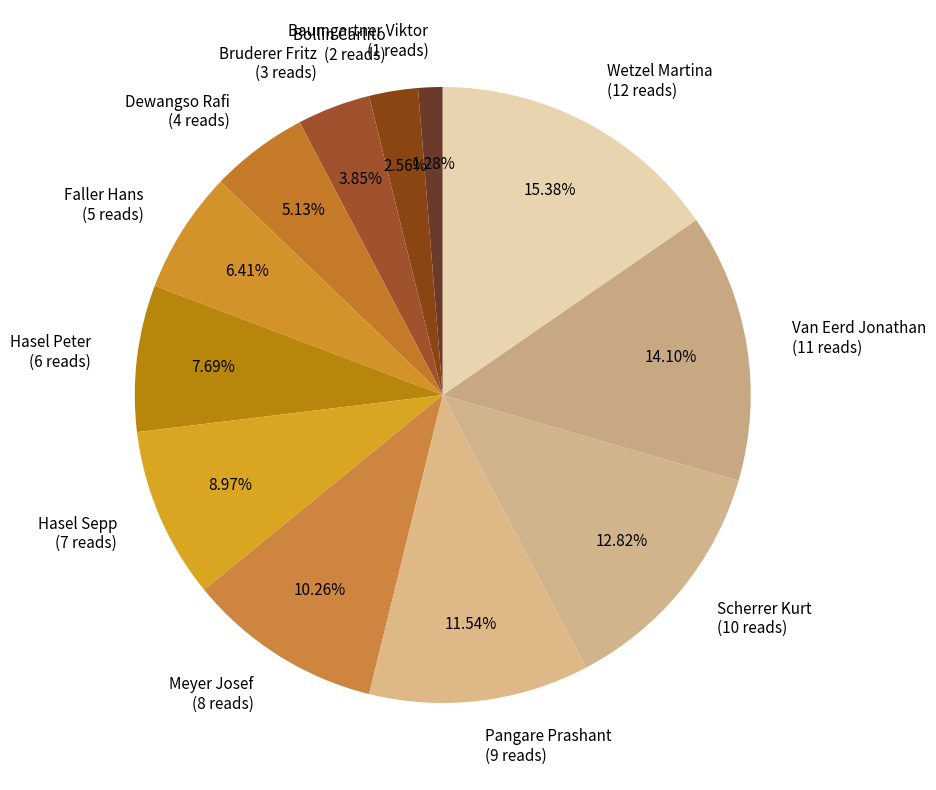

Rank the categories by value from lowest to highest.

Baumgartner Viktor, Bollin Carlito, Bruderer Fritz, Dewangso Rafi, Faller Hans, Hasel Peter, Hasel Sepp, Meyer Josef, Pangare Prashant, Scherrer Kurt, Van Eerd Jonathan, Wetzel Martina